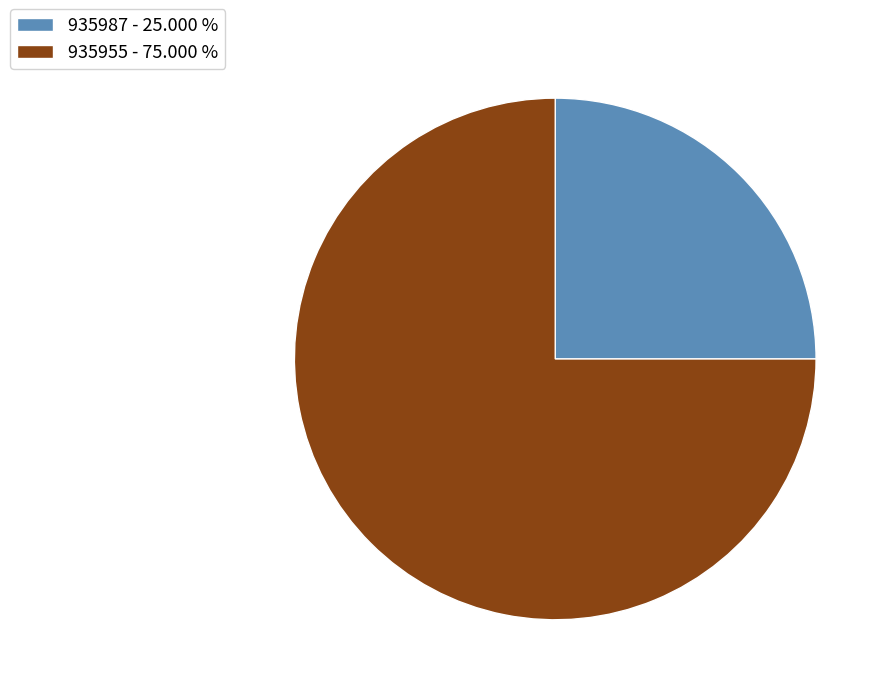

Is the sum of 935987 - 25.000 % and 935955 - 75.000 % greater than half?

Yes